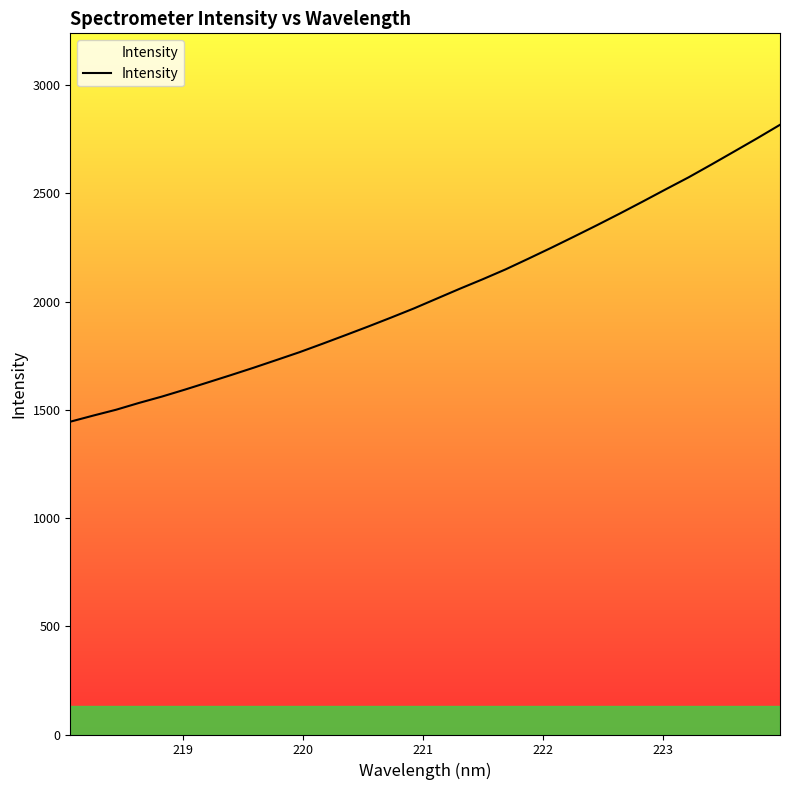

Which label corresponds to the largest value in the chart?

223.9802